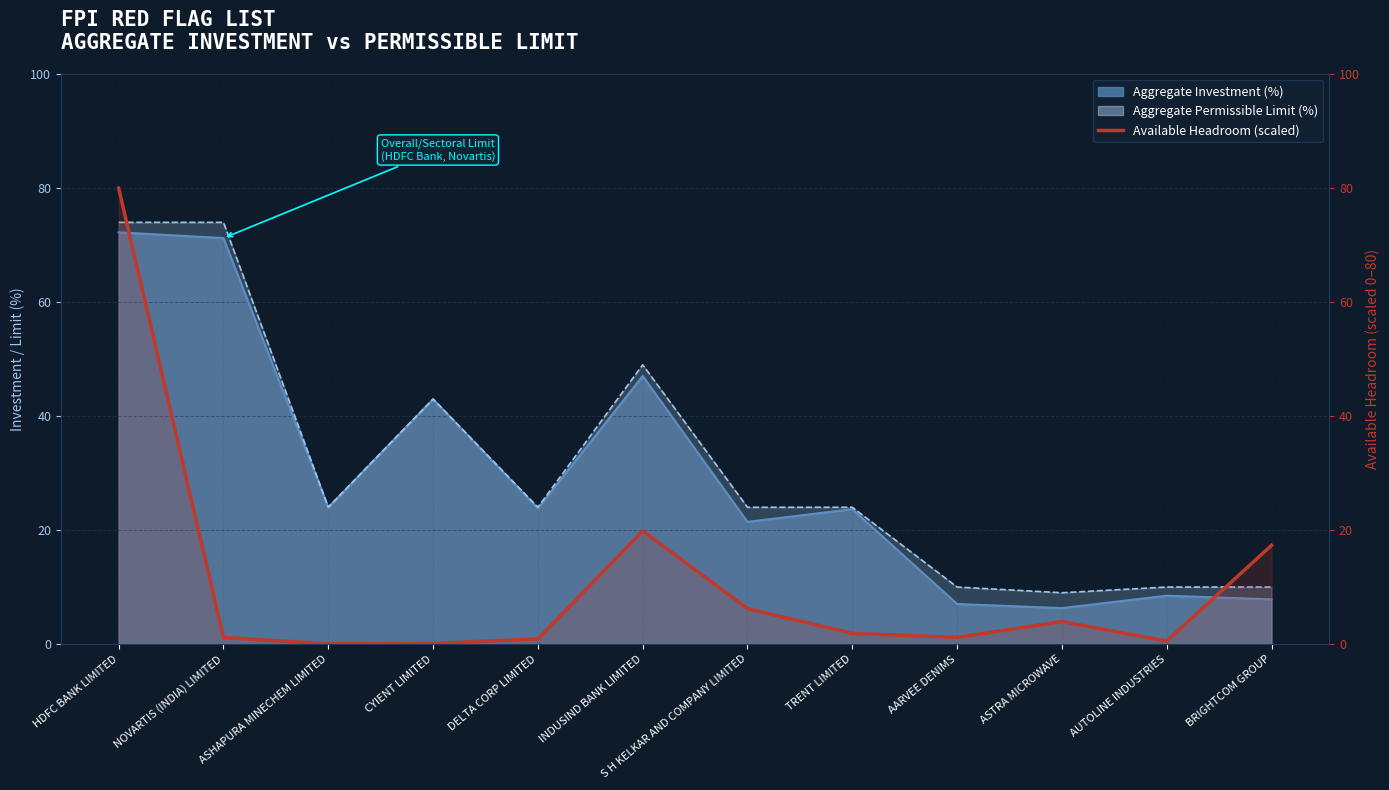

What is the value of the 6th point from the left?

19.8